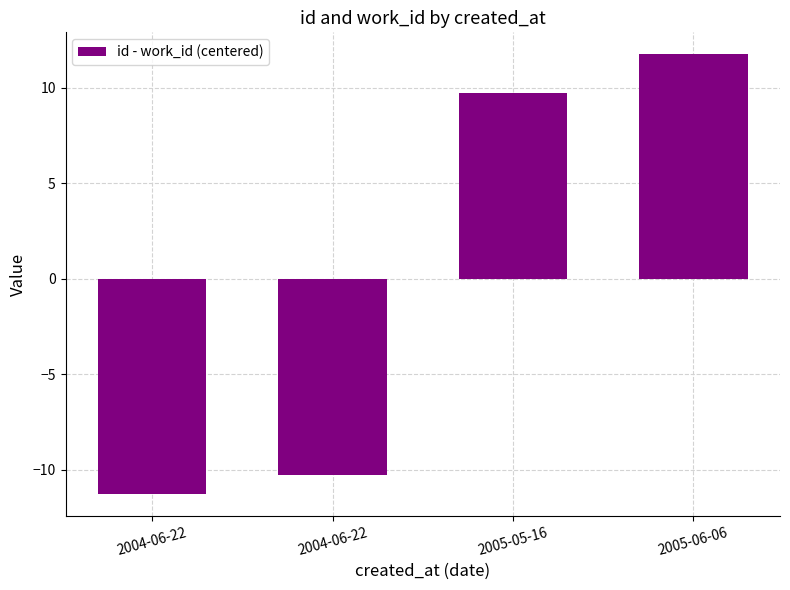

Read the value at 2005-05-16.

9.8